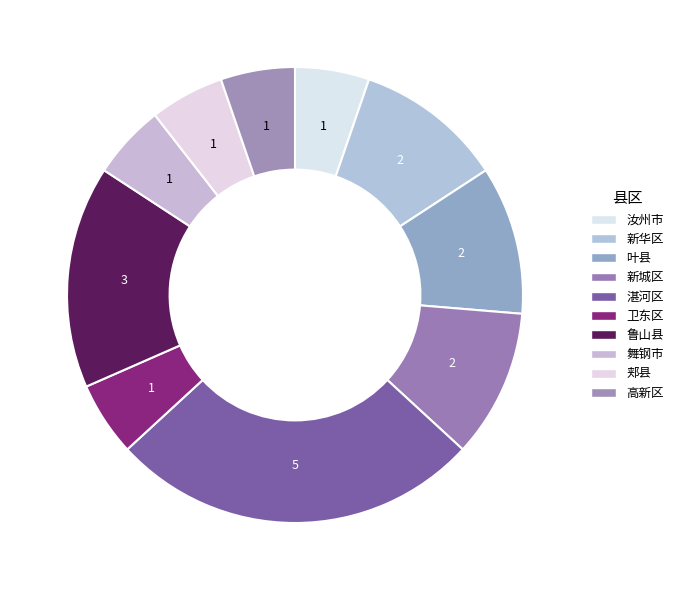

To the nearest percent, what percentage of the pie is 鲁山县?

16%